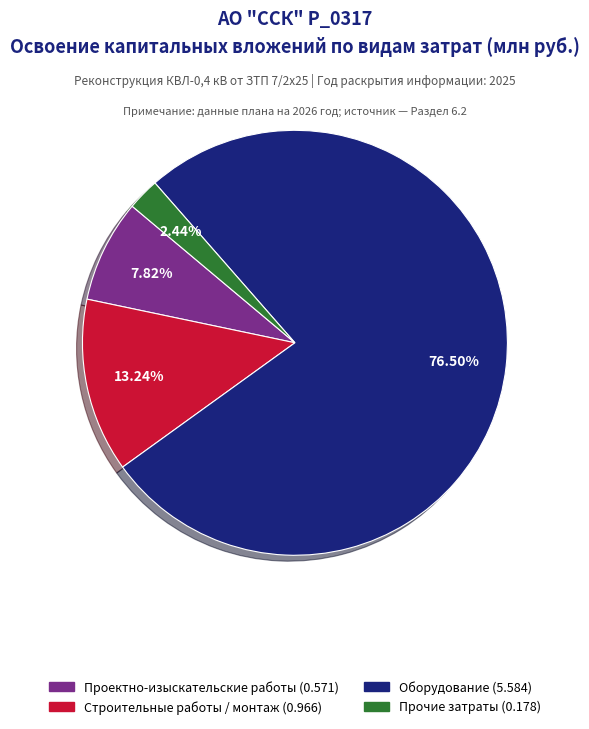

Is there any slice that represents more than half of the pie?

Yes